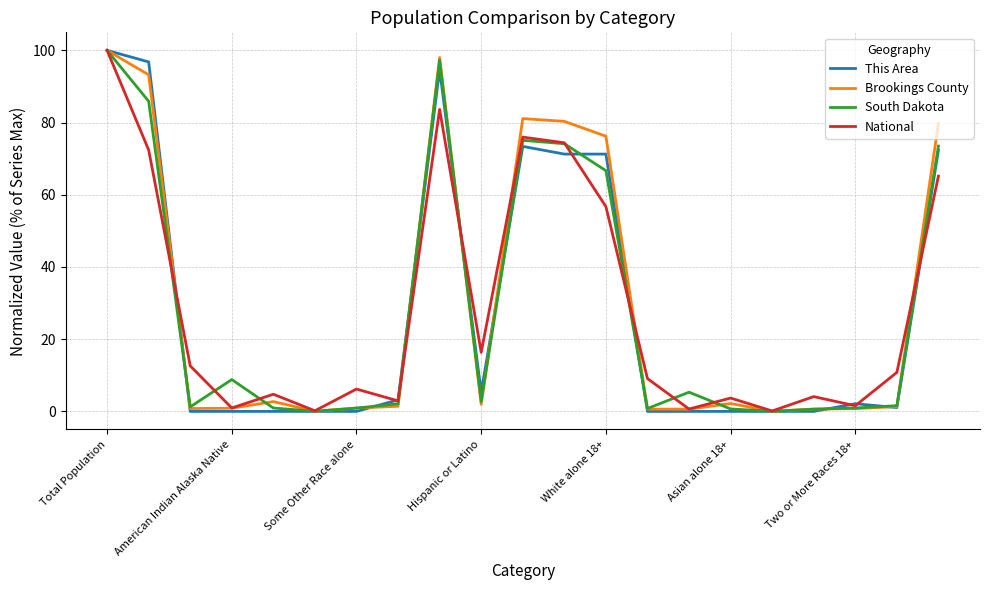

What is the maximum value shown in the chart?

100.0